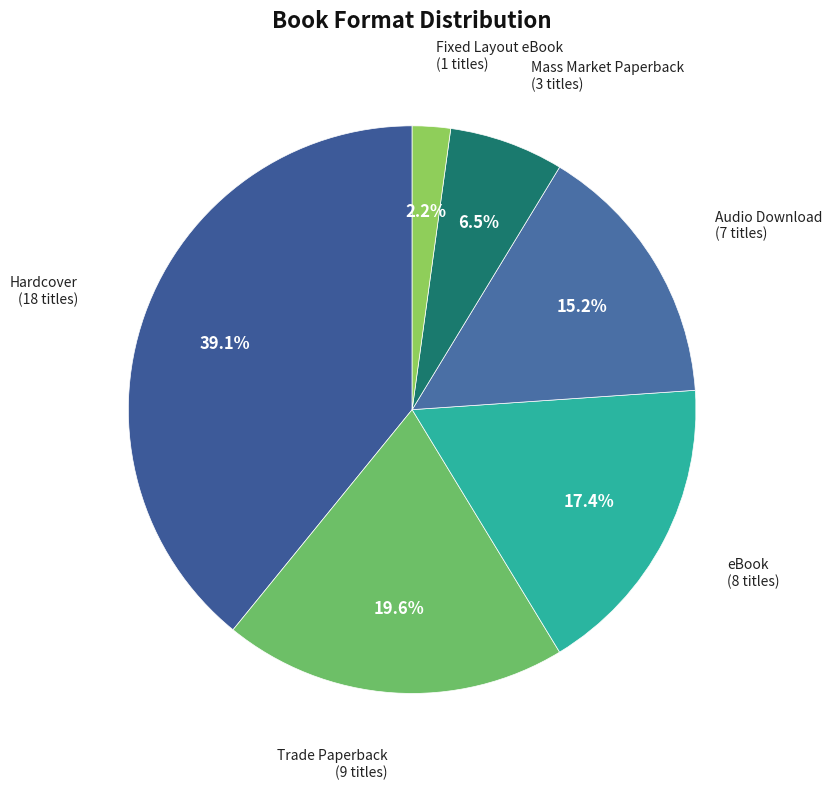

To the nearest percent, what percentage of the pie is Fixed Layout eBook?

2%